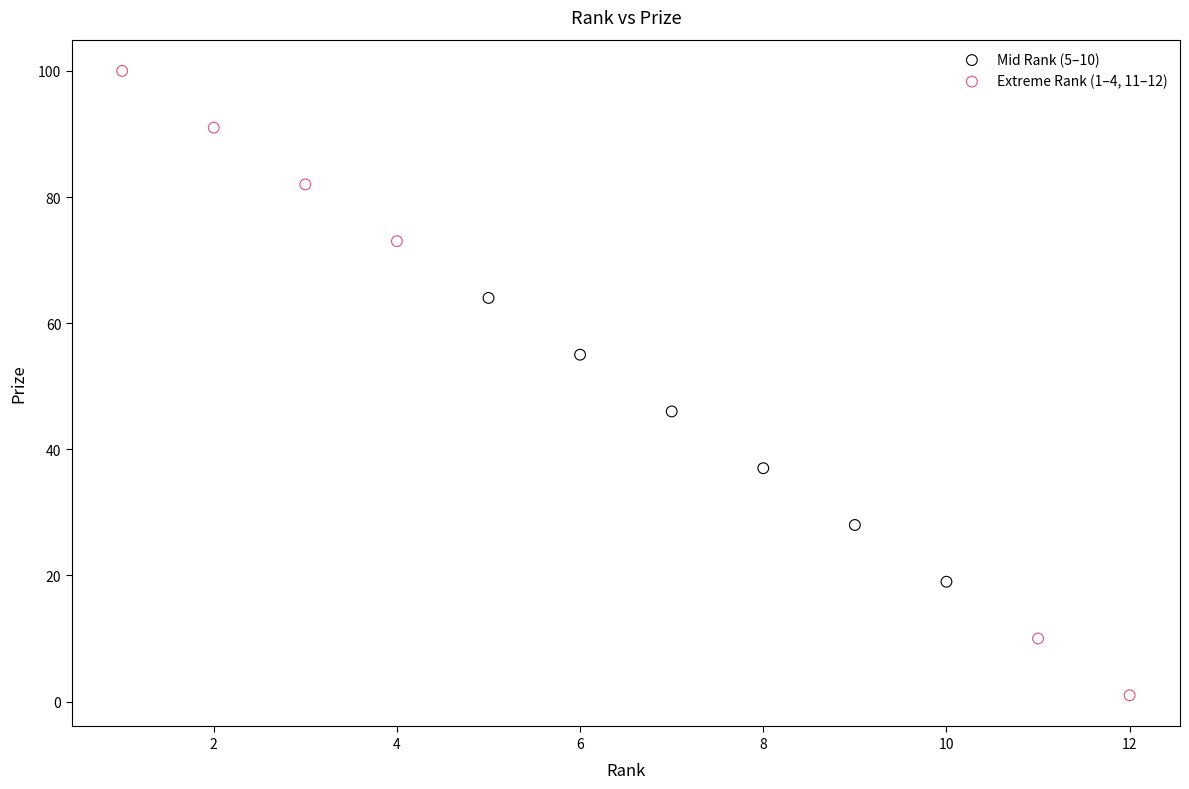

Which series reaches the maximum Y coordinate?

Extreme Rank (1–4, 11–12)